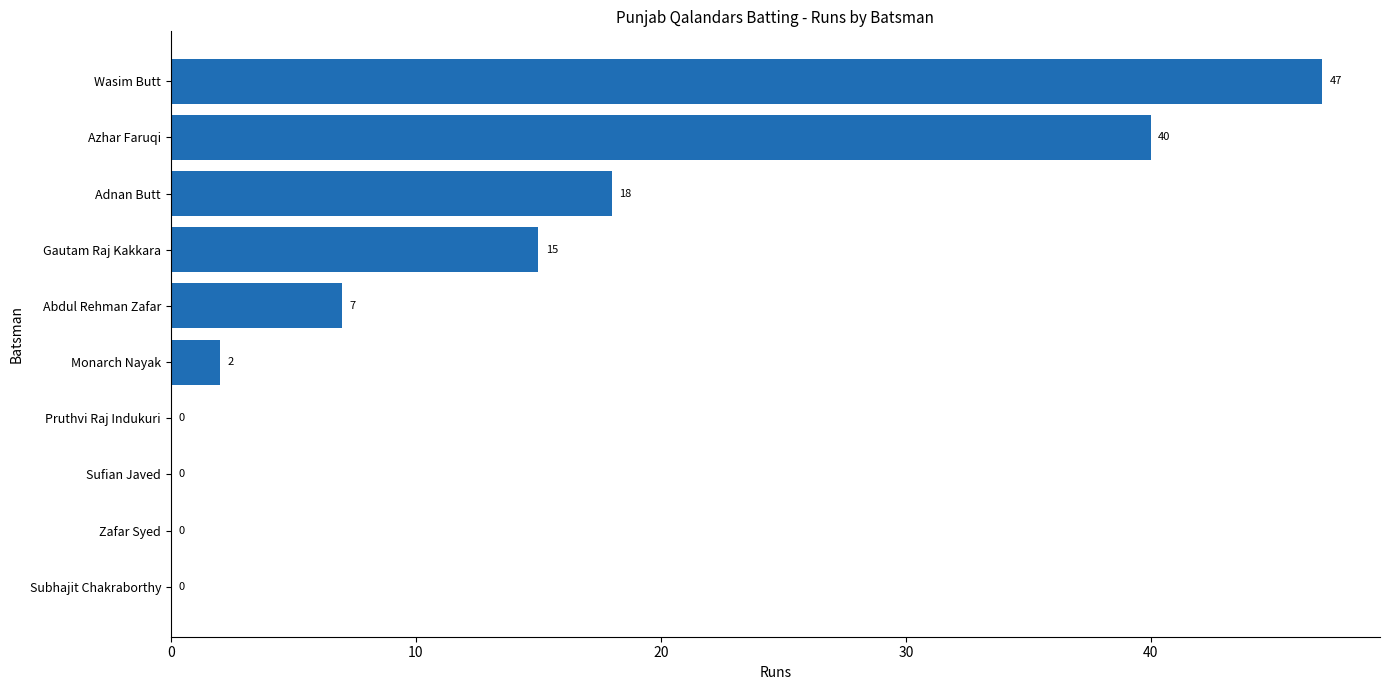

Between Monarch Nayak and Subhajit Chakraborthy, which is larger?

Monarch Nayak